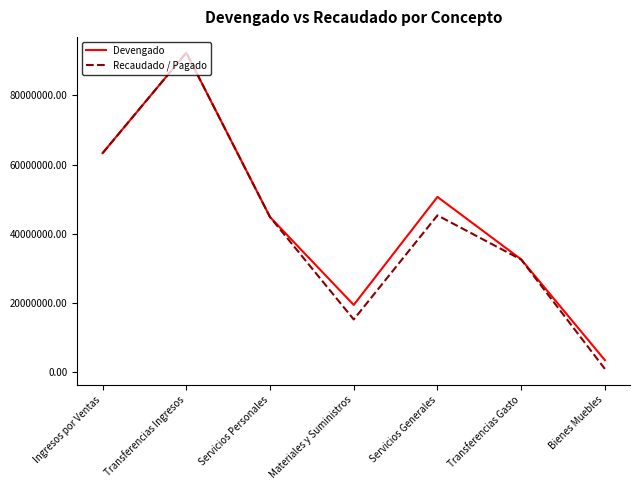

What is the approximate value of Devengado at Servicios Personales?

44806946.0